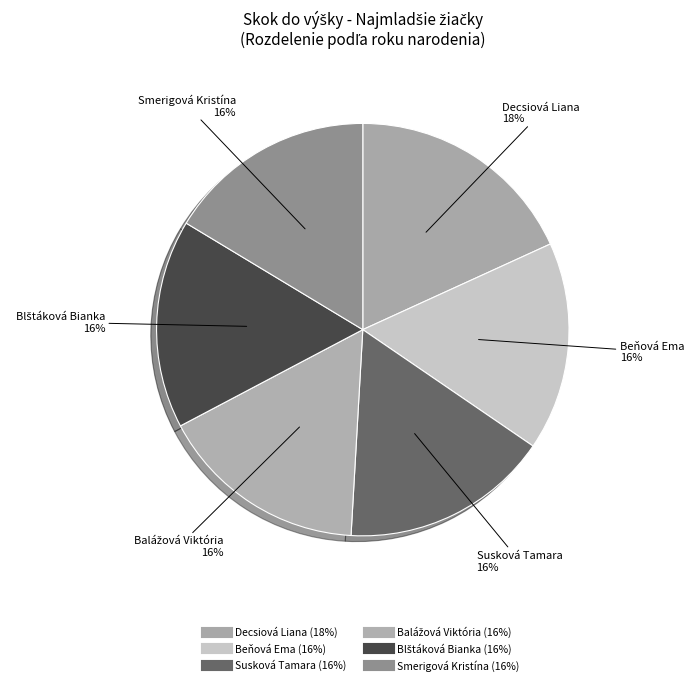

How many slices are in this pie chart?

6